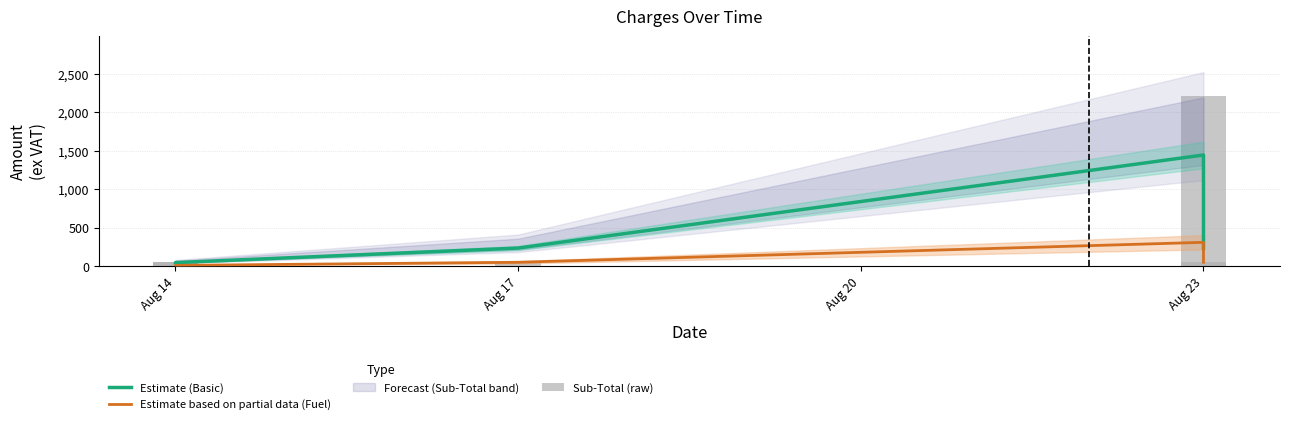

At Aug 23, list the series in order from smallest to largest.

Estimate based on partial data (Fuel), Estimate (Basic), Sub-Total (raw)